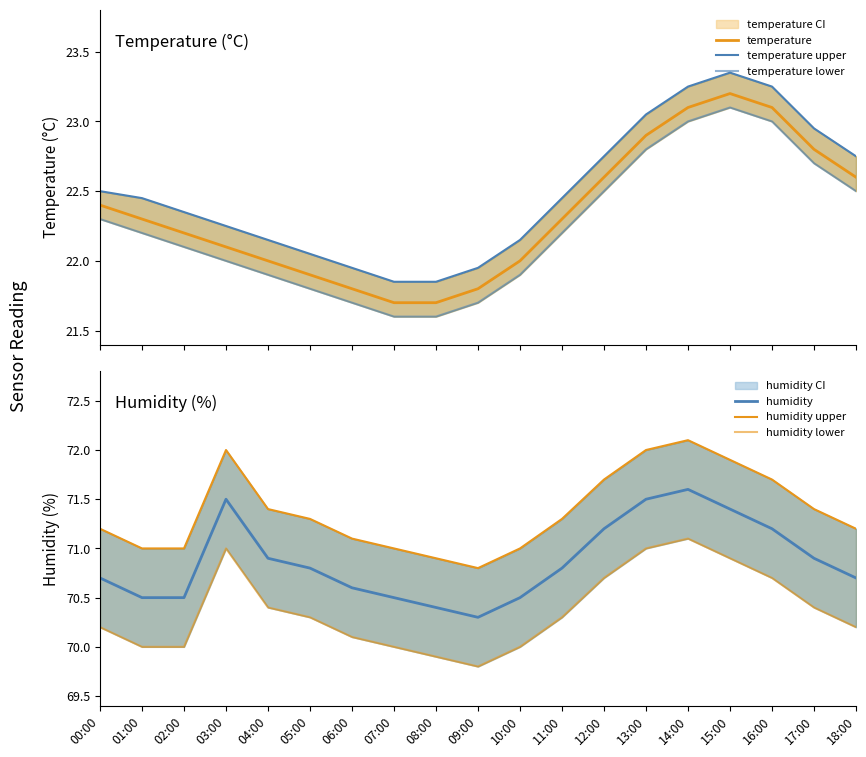

Rank the series at 15:00 from lowest to highest value.

temperature lower, temperature, temperature upper, humidity lower, humidity, humidity upper